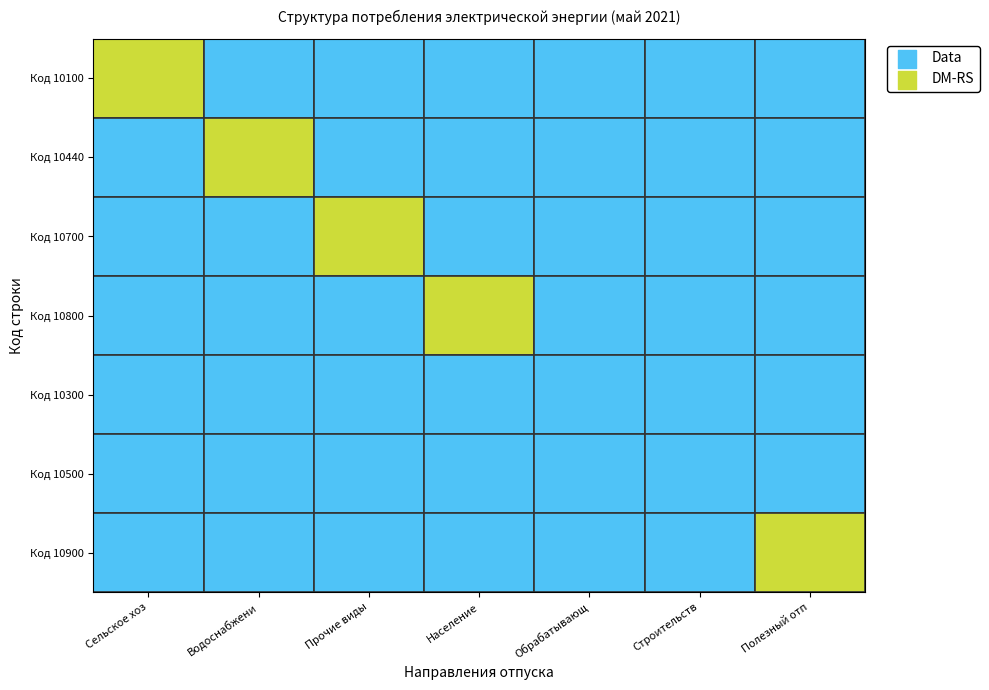

Reading left to right, extract all data points from this chart.

Сельское хозяйство: Код 10100=13.5	Код 10440=0.0	Код 10700=0.0	Код 10800=0.0	Код 10300=0.0	Код 10500=0.0	Код 10900=0.0
Водоснабжение: Код 10100=0.0	Код 10440=152.2	Код 10700=0.0	Код 10800=0.0	Код 10300=0.0	Код 10500=0.0	Код 10900=0.0
Прочие виды: Код 10100=0.0	Код 10440=0.0	Код 10700=11453.1	Код 10800=0.0	Код 10300=0.0	Код 10500=0.0	Код 10900=0.0
Население: Код 10100=0.0	Код 10440=0.0	Код 10700=0.0	Код 10800=6254.0	Код 10300=0.0	Код 10500=0.0	Код 10900=0.0
Обрабатывающие: Код 10100=0.0	Код 10440=0.0	Код 10700=0.0	Код 10800=0.0	Код 10300=0.0	Код 10500=0.0	Код 10900=0.0
Строительство: Код 10100=0.0	Код 10440=0.0	Код 10700=0.0	Код 10800=0.0	Код 10300=0.0	Код 10500=0.0	Код 10900=0.0
Полезный отпуск: Код 10100=0.0	Код 10440=0.0	Код 10700=0.0	Код 10800=0.0	Код 10300=0.0	Код 10500=0.0	Код 10900=17872.9